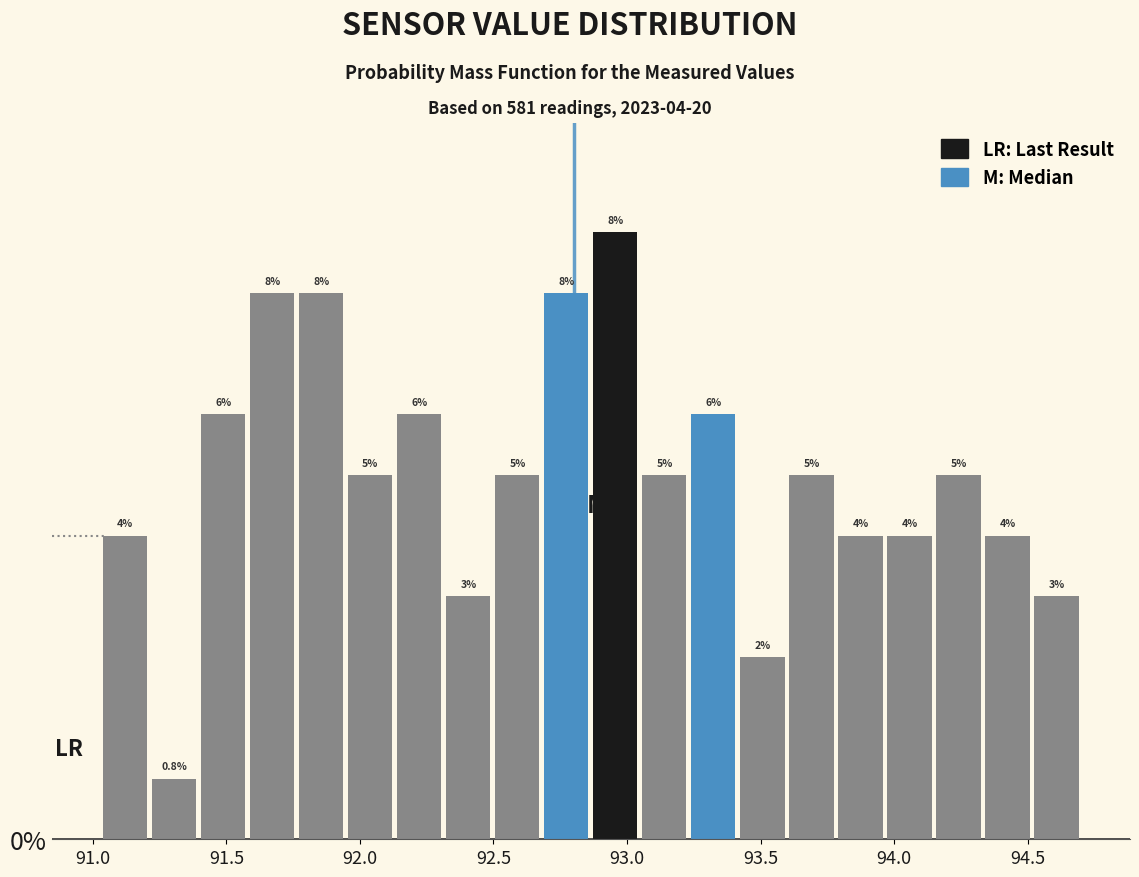

Around what value on the x-axis is the tallest bar? Give the approximate position of its centre, as read against the axis.

92.95